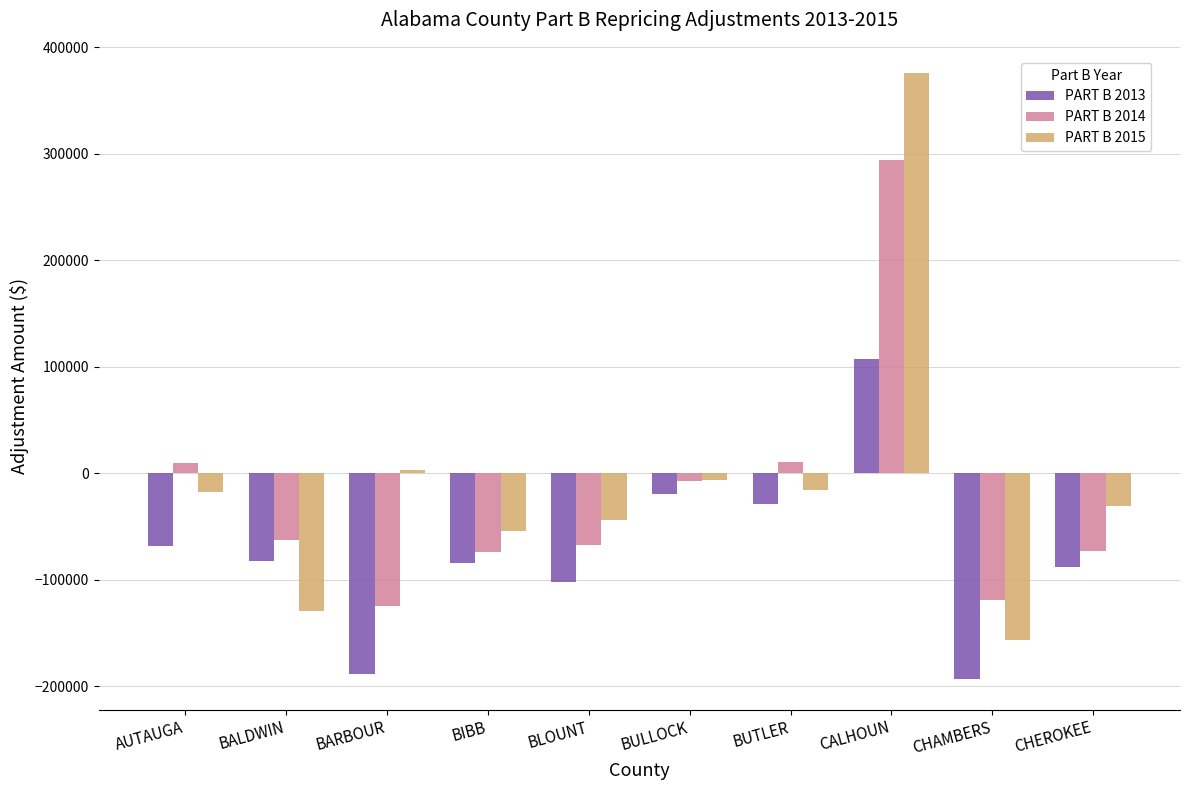

What is the sum of all PART B 2013 values?

-748855.9